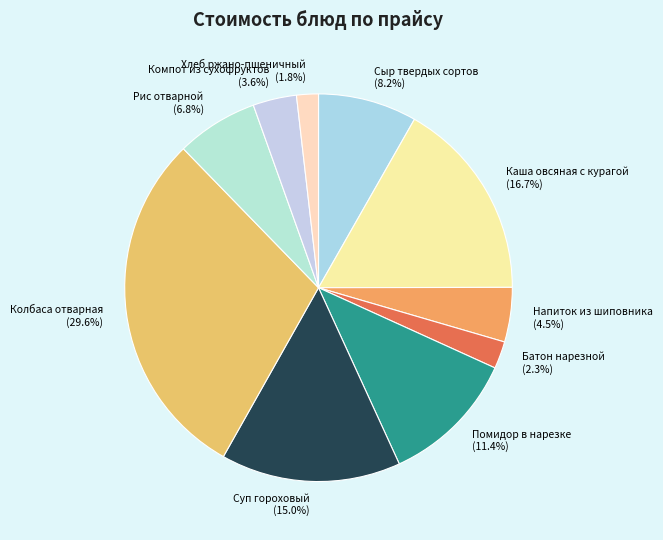

Which category has the biggest portion of the pie?

Колбаса отварная